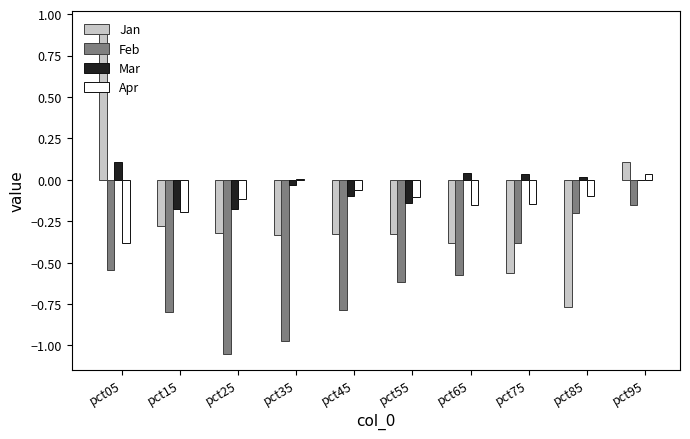

What are all the series names shown in the legend?

Jan, Feb, Mar, Apr